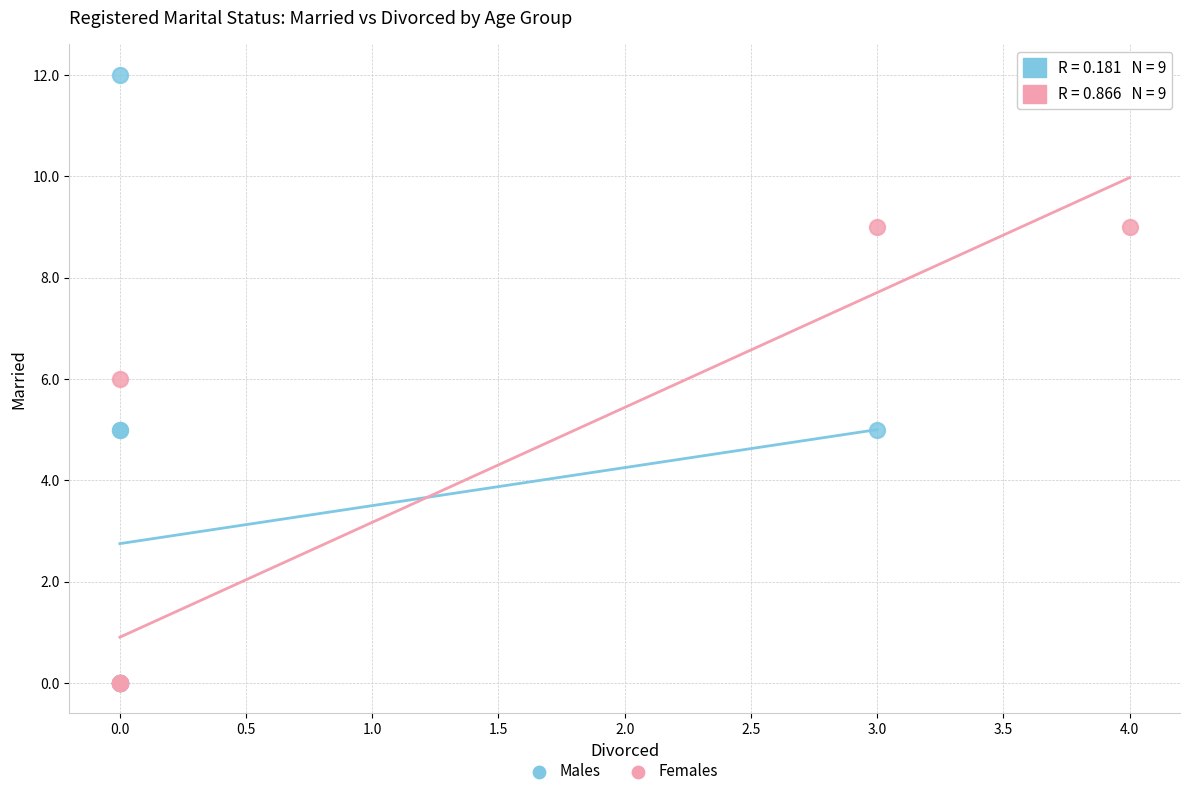

Which series has the largest Y range (max minus min)?

Males